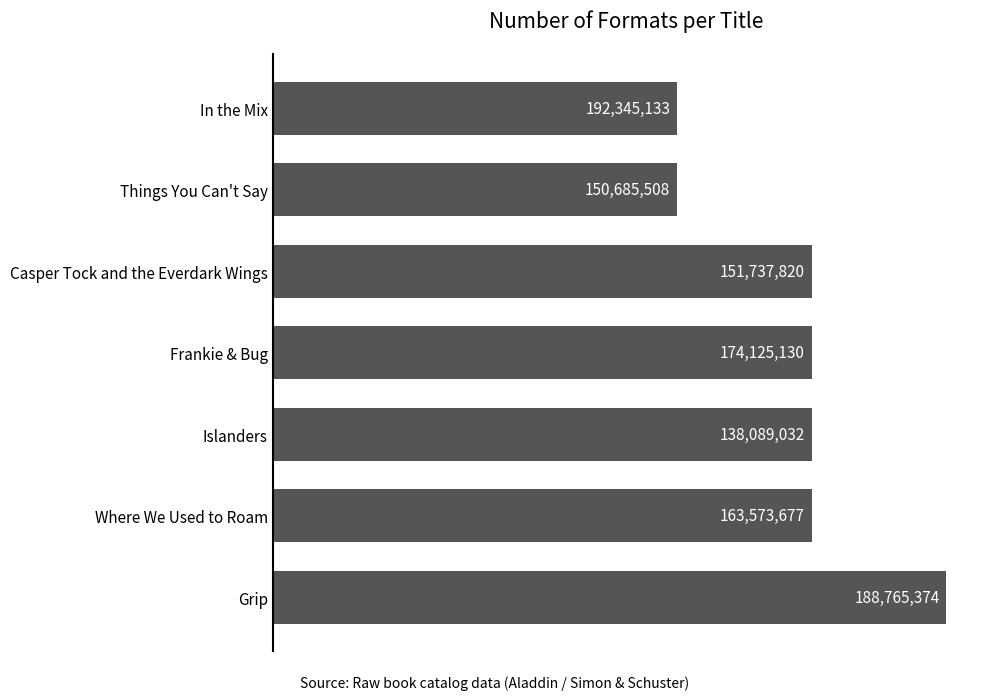

How many bars are there in total?

7